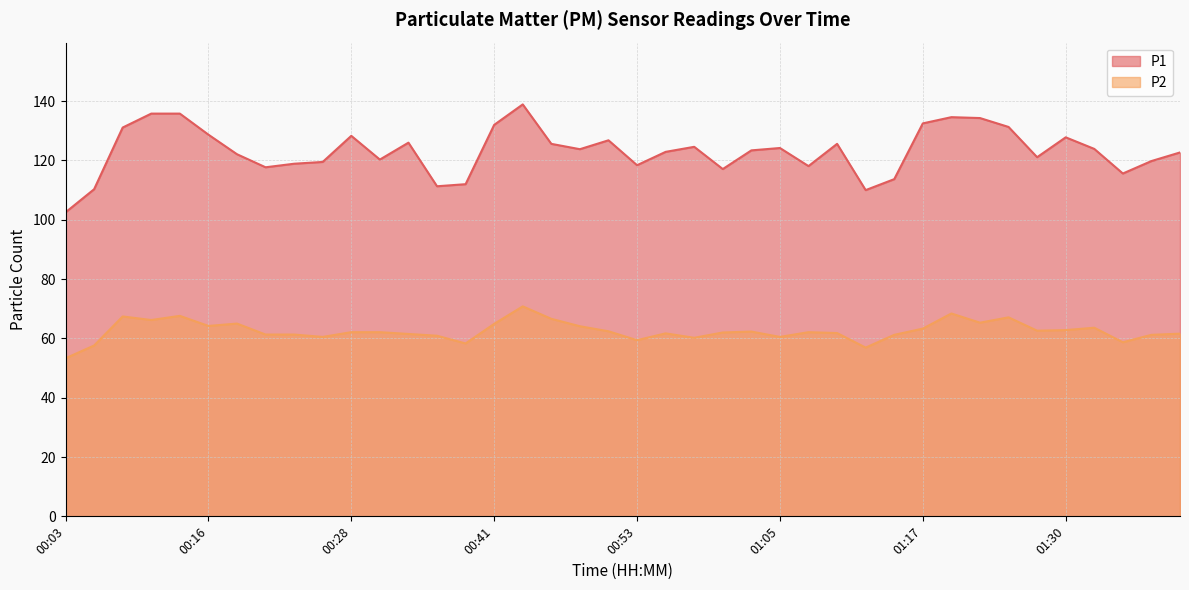

Count the number of data series in this chart.

2